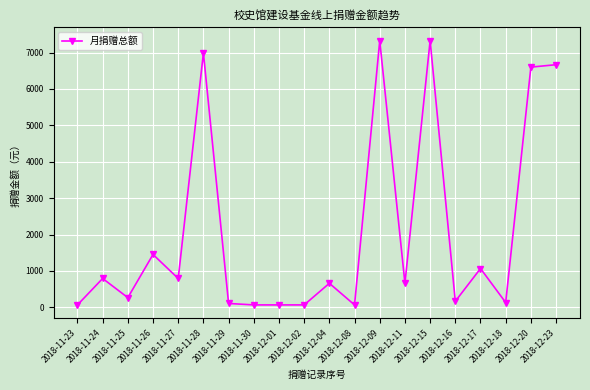

How many lines are shown in the chart?

1